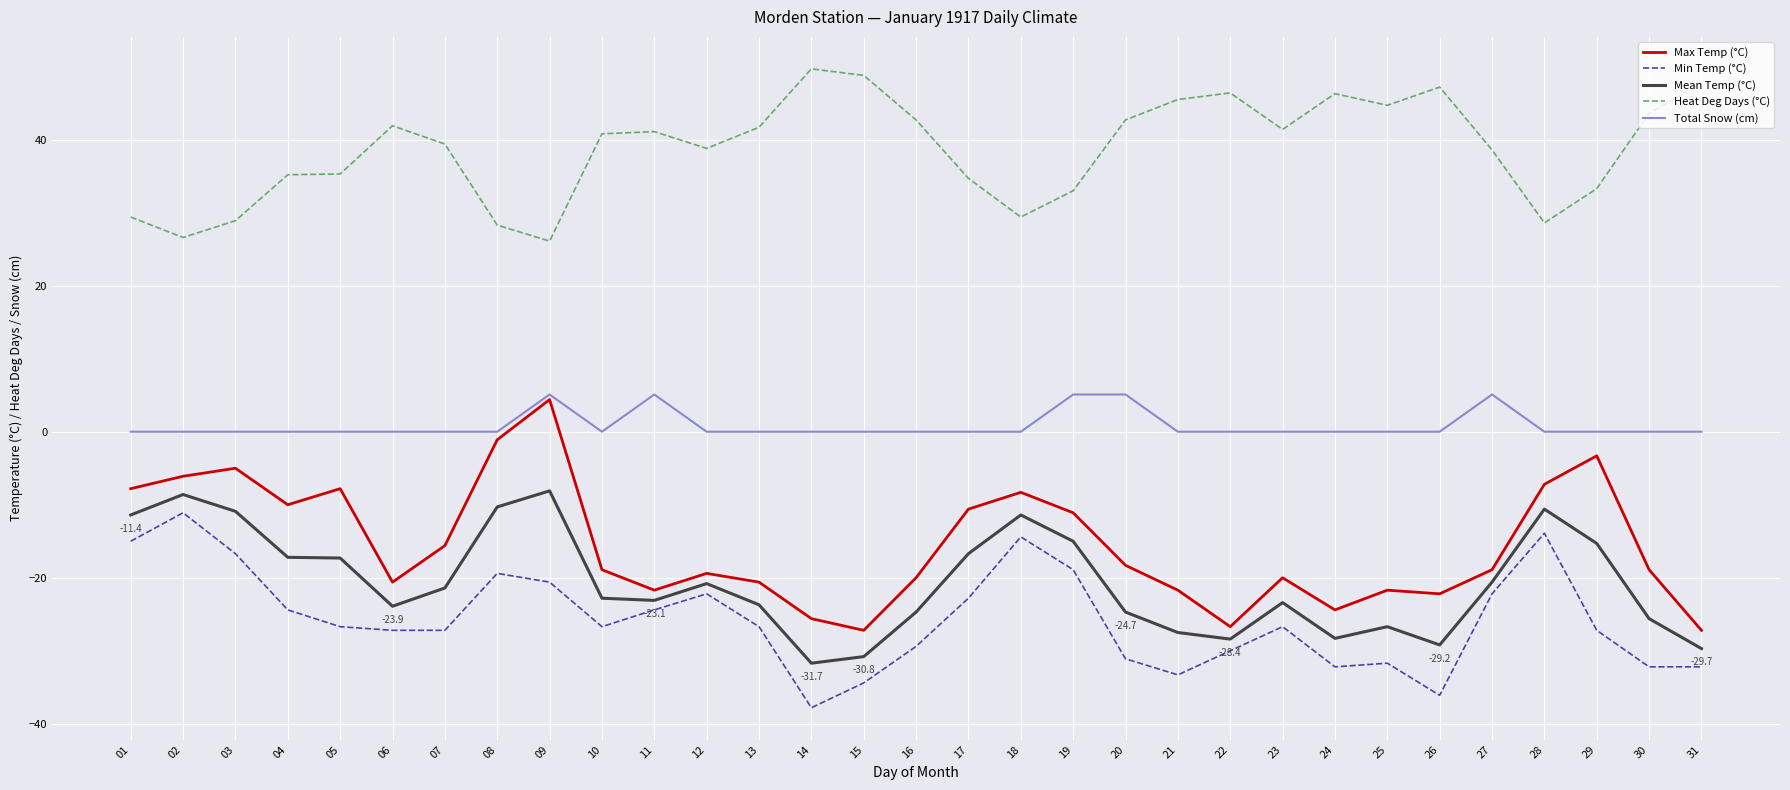

Which series changed the most between 05 and 25?

Max Temp (°C)